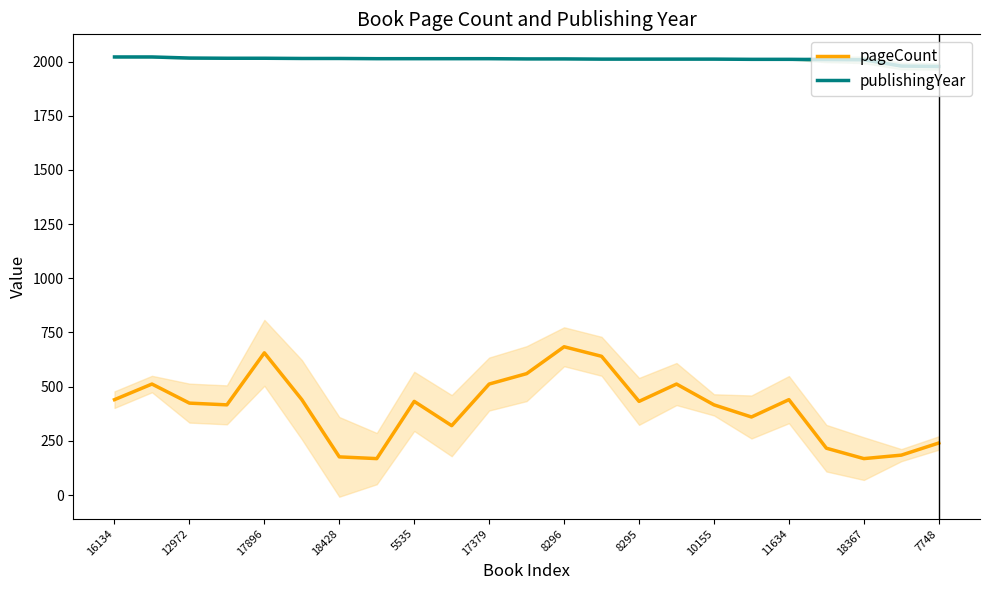

Count the number of categories in the chart.

23